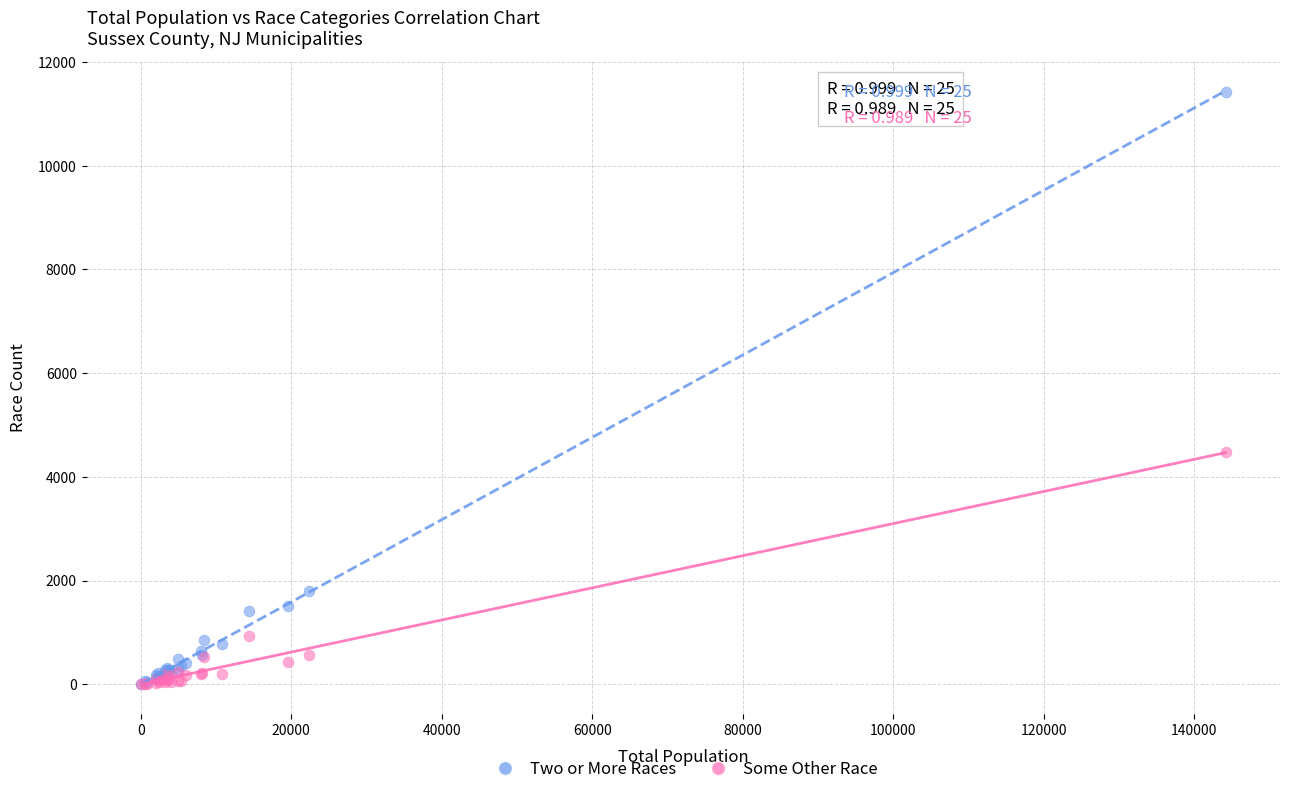

In the Some Other Race series, what Y value is closest to 2234?

927